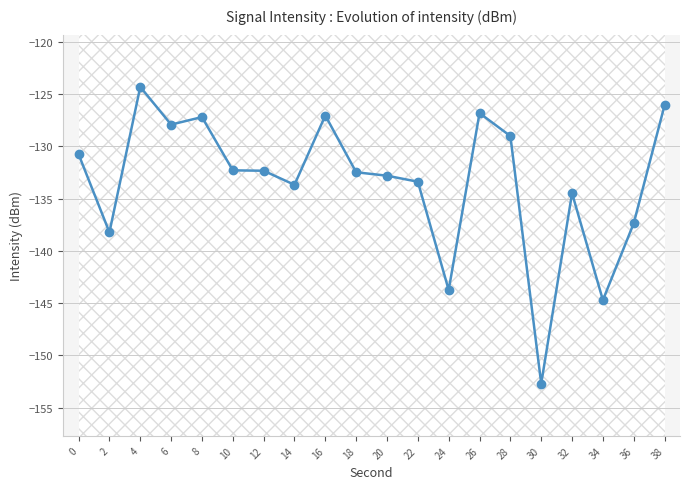

Which category has the lowest value across all series?

30